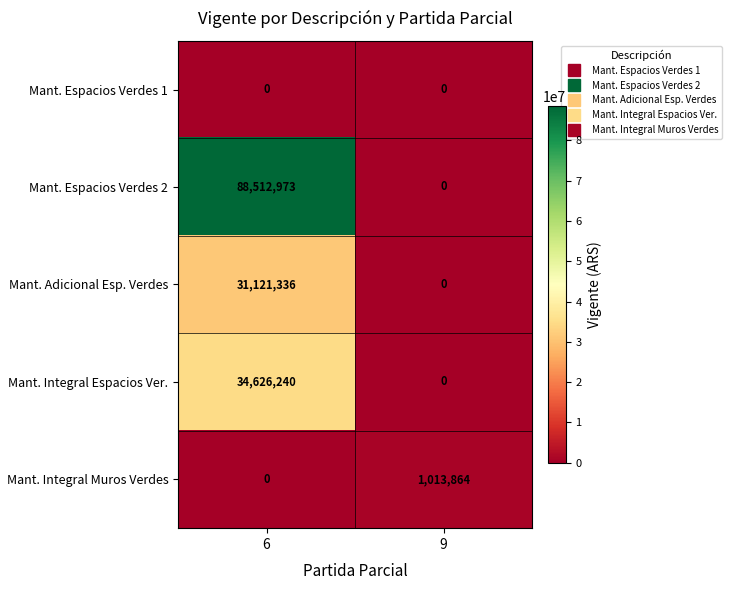

What is the maximum value shown in the chart?

88512973